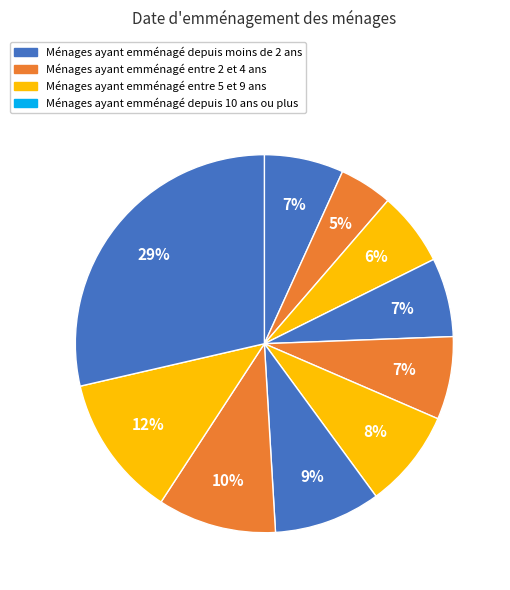

Is there any slice that represents more than half of the pie?

No